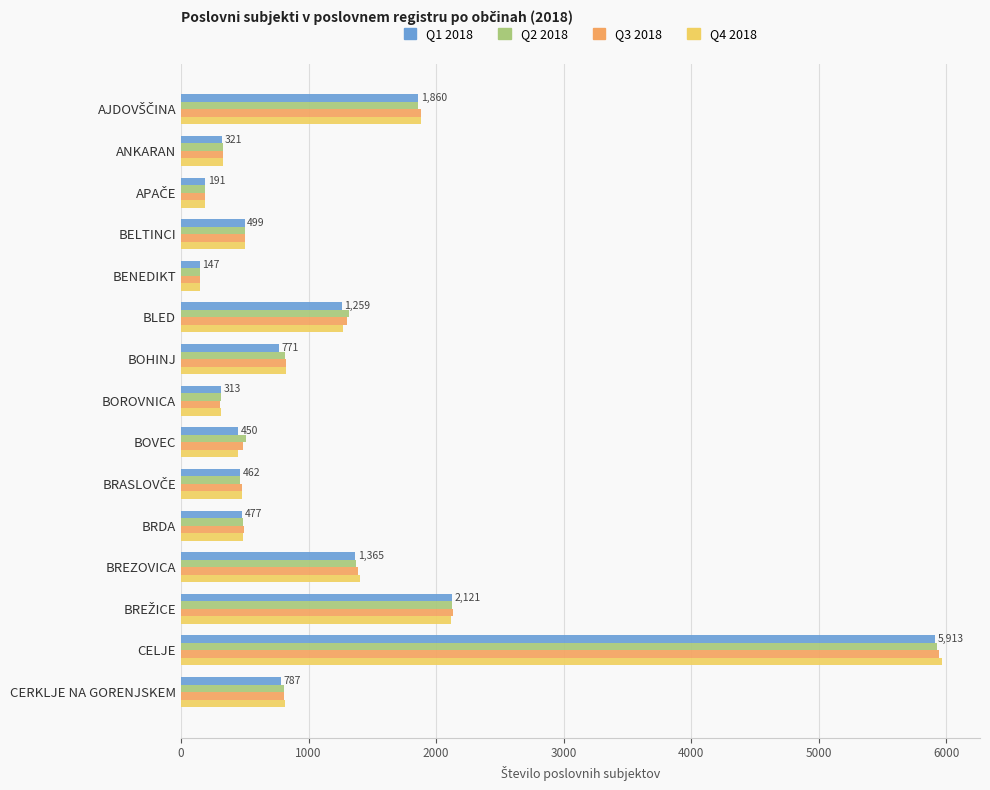

What is the sum of all Q4 2018 values?

17175